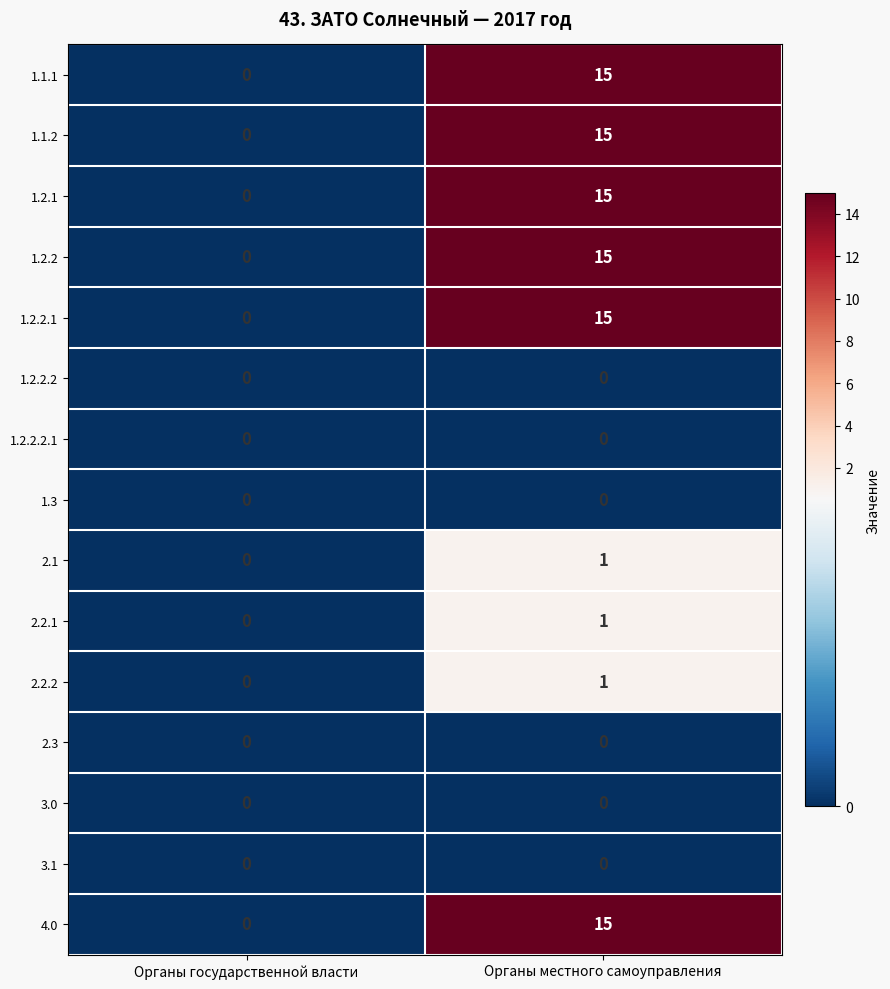

Reading right to left, list all the values displayed in this chart.

1.1.1: 15	0
1.1.2: 15	0
1.2.1: 15	0
1.2.2: 15	0
1.2.2.1: 15	0
1.2.2.2: 0	0
1.2.2.2.1: 0	0
1.3: 0	0
2.1: 1	0
2.2.1: 1	0
2.2.2: 1	0
2.3: 0	0
3.0: 0	0
3.1: 0	0
4.0: 15	0